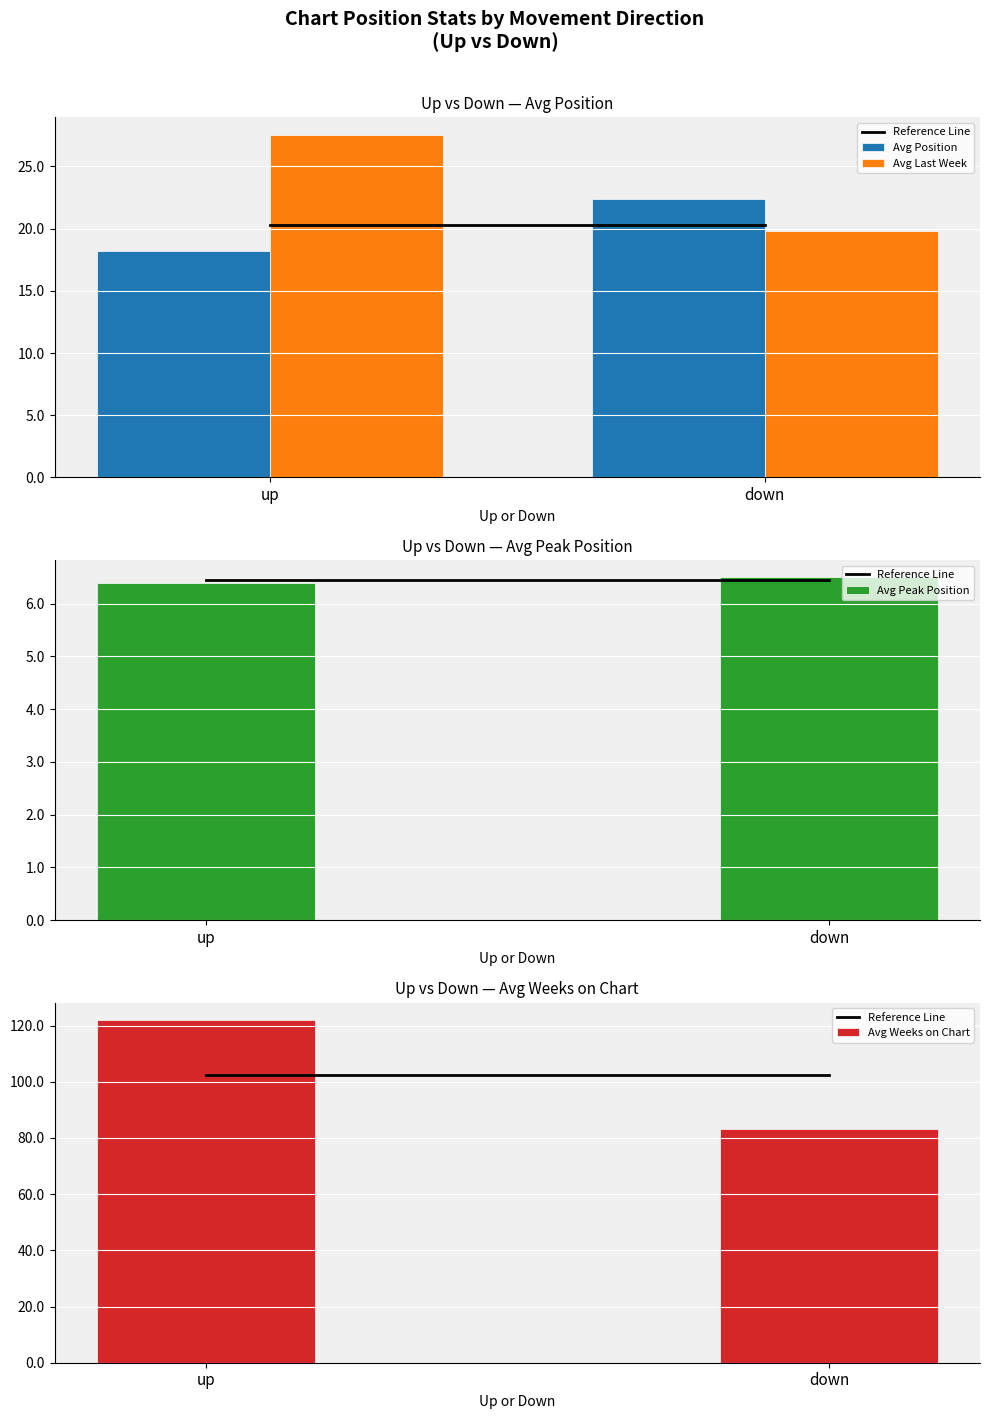

What is the smallest value displayed?

6.4